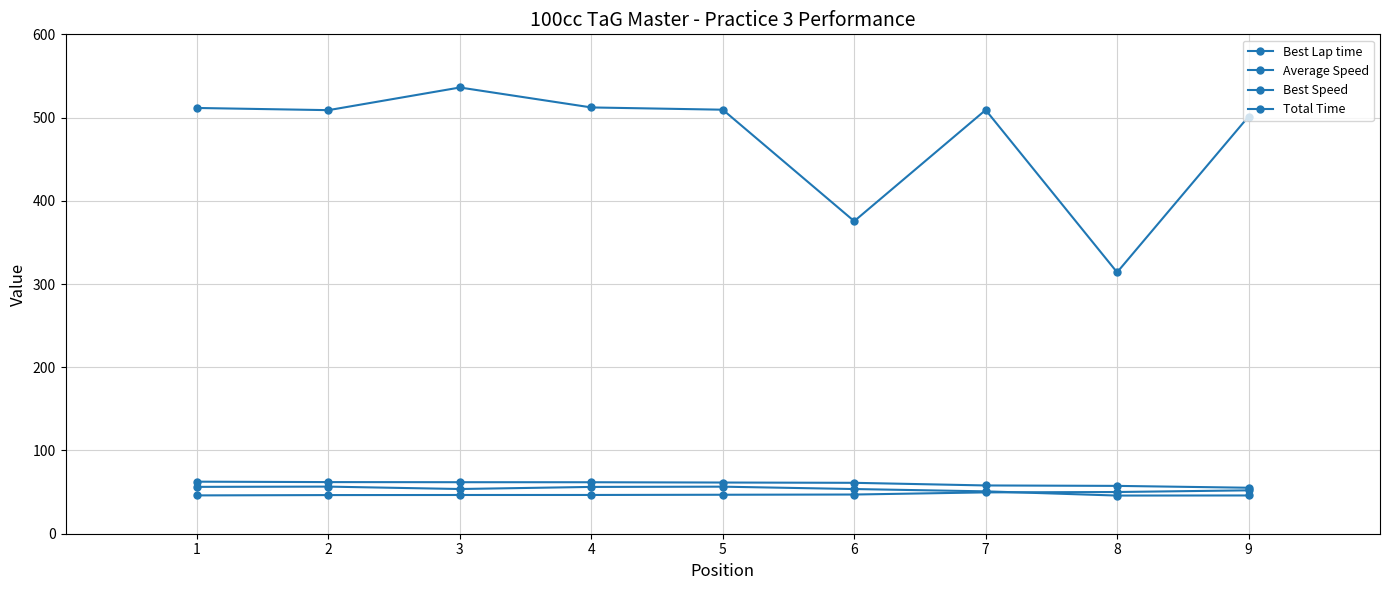

True or false: Total Time and Best Lap time intersect in this chart.

False